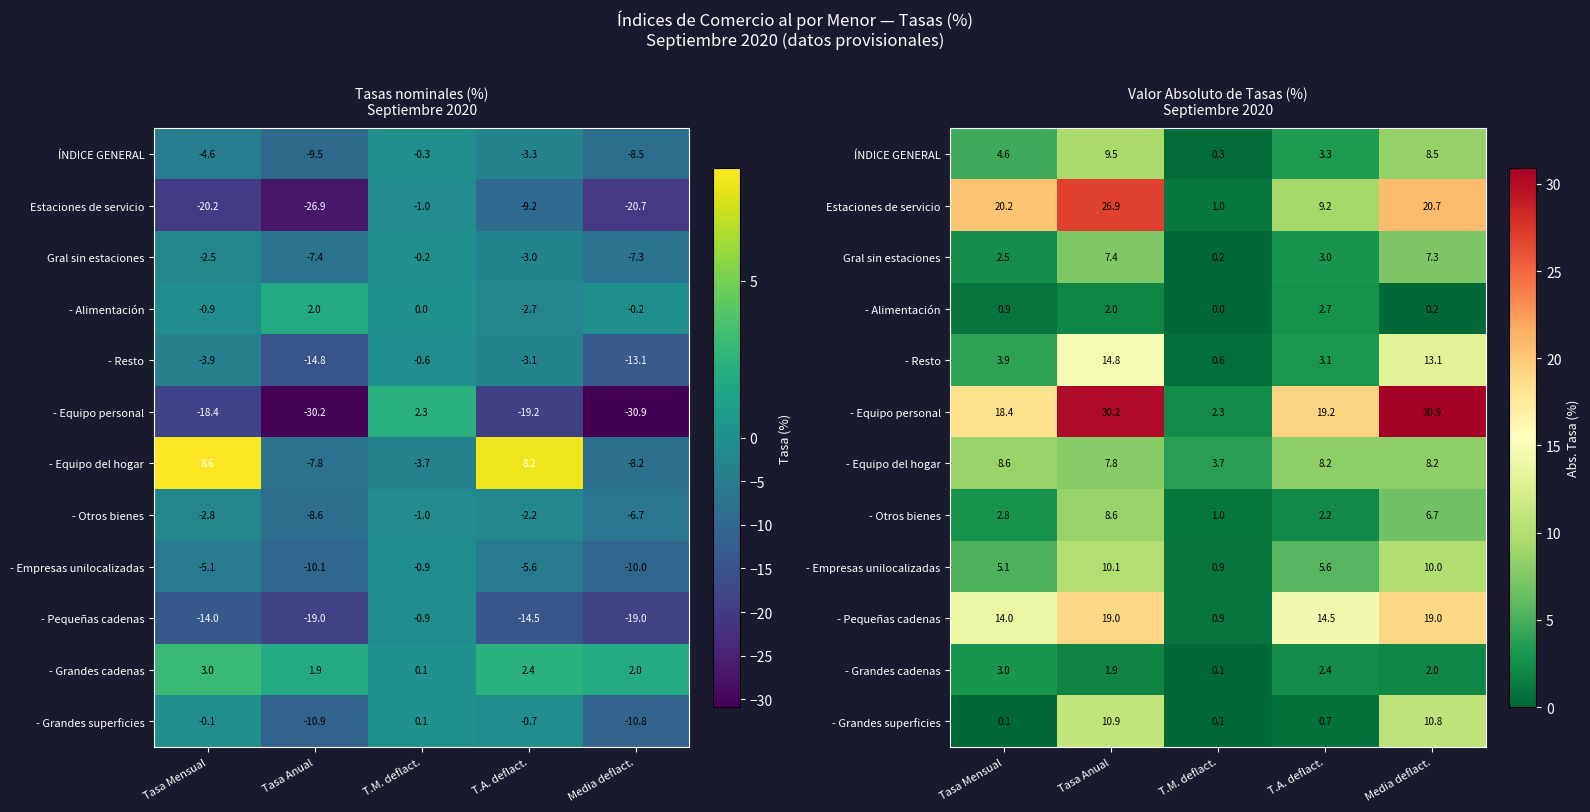

Is the value of - Empresas unilocalizadas at Media deflact. greater than the value of - Resto at T.M. deflact.?

Yes